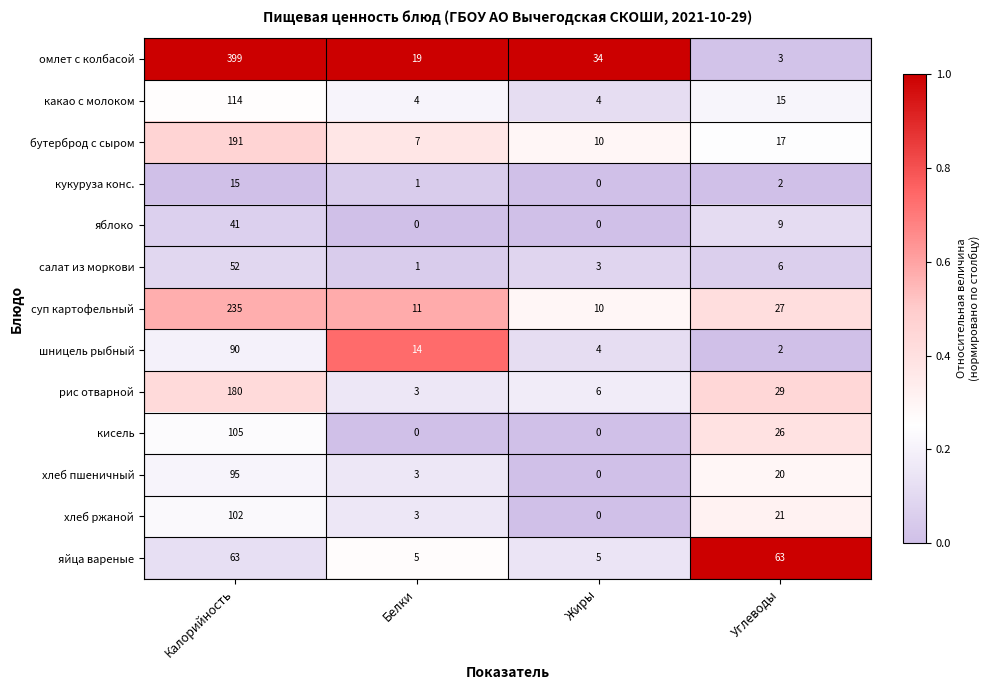

Where is какао с молоком nearest to the value 59?

Углеводы